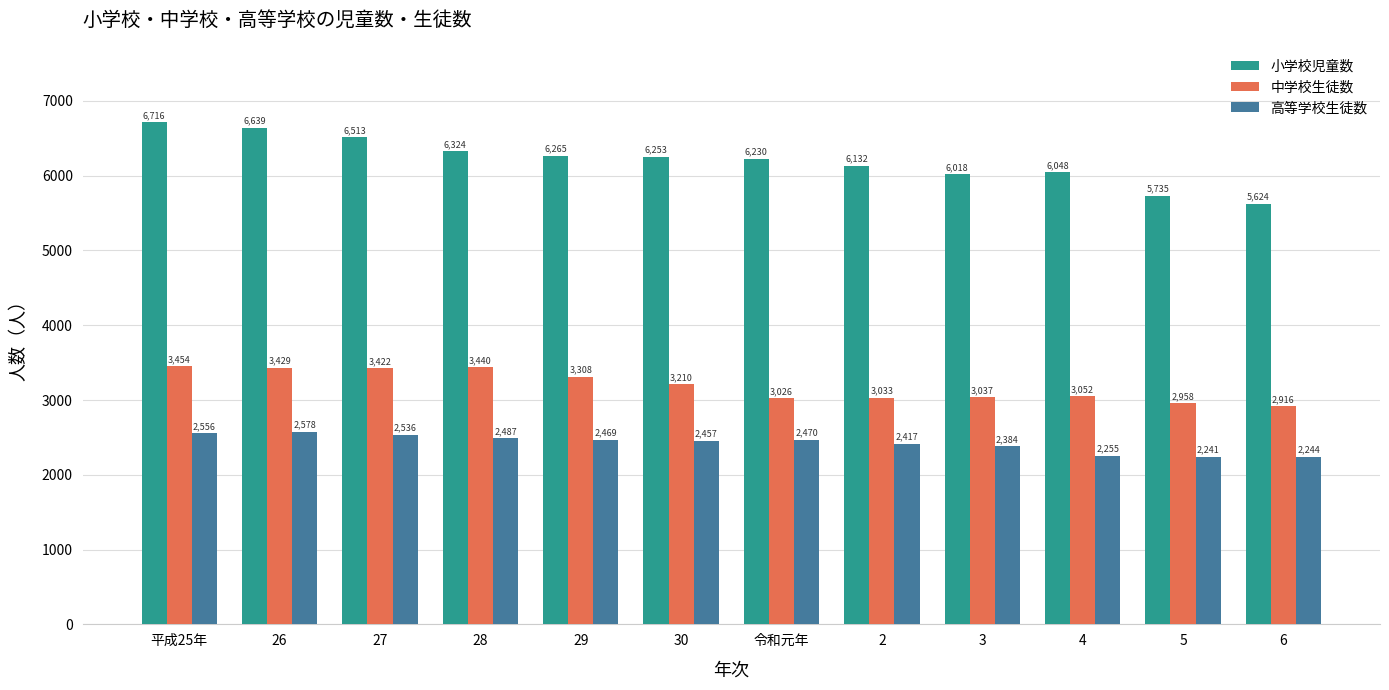

Does the chart contain any negative values?

No